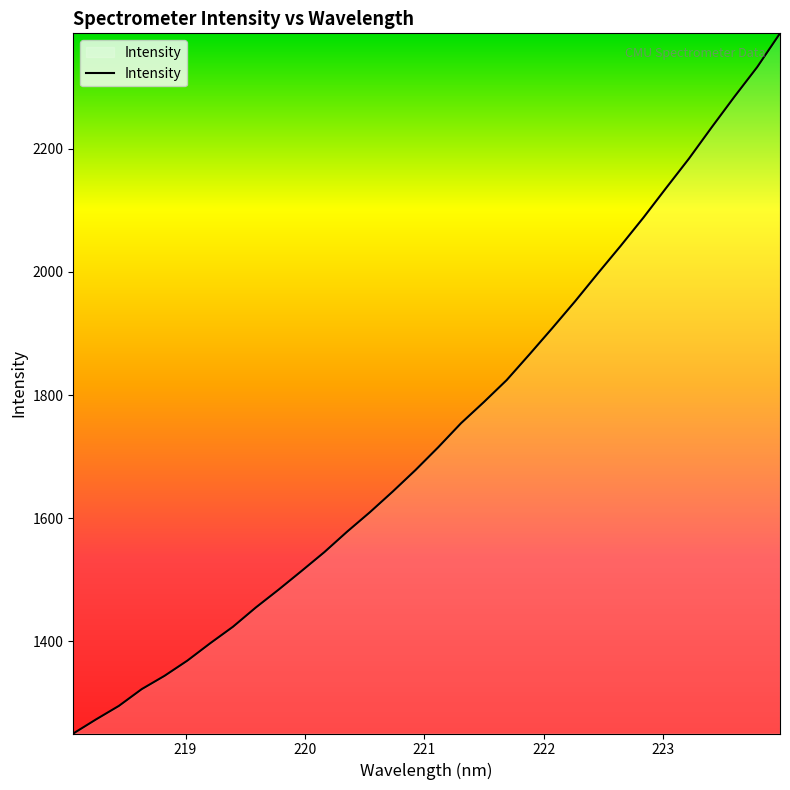

Does the chart have visible grid lines?

No